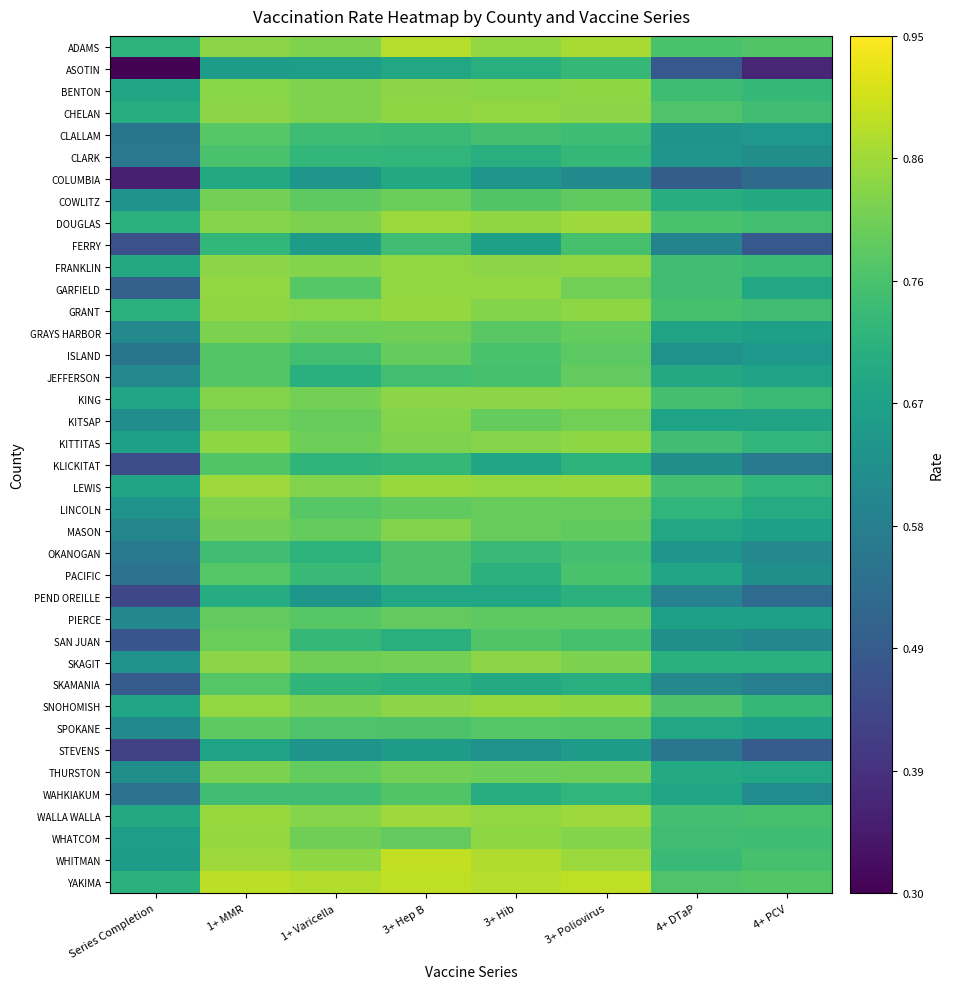

Count the number of data series in this chart.

39